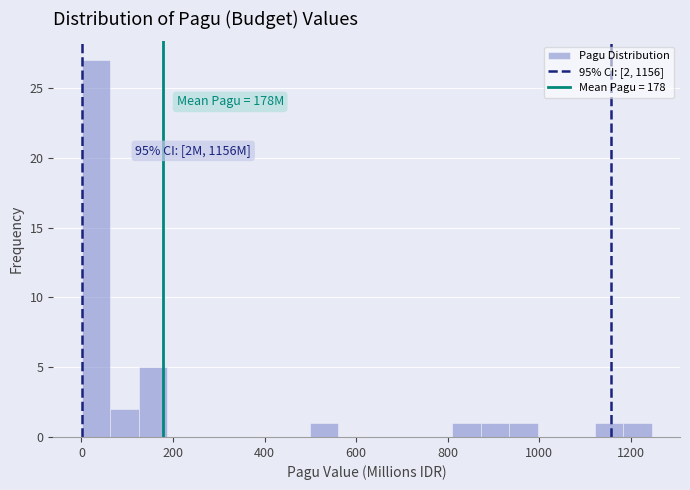

Read against the x-axis, roughly where is the centre of the tallest bar?

40